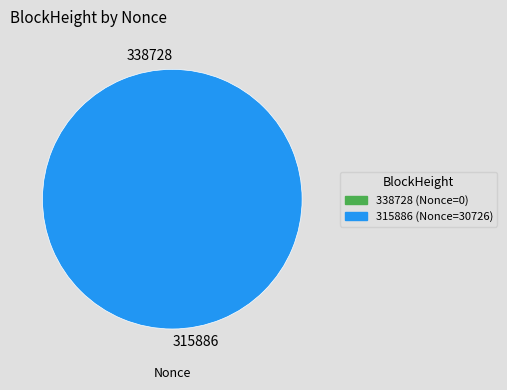

What is the change in value from 338728 to 315886?

+30726